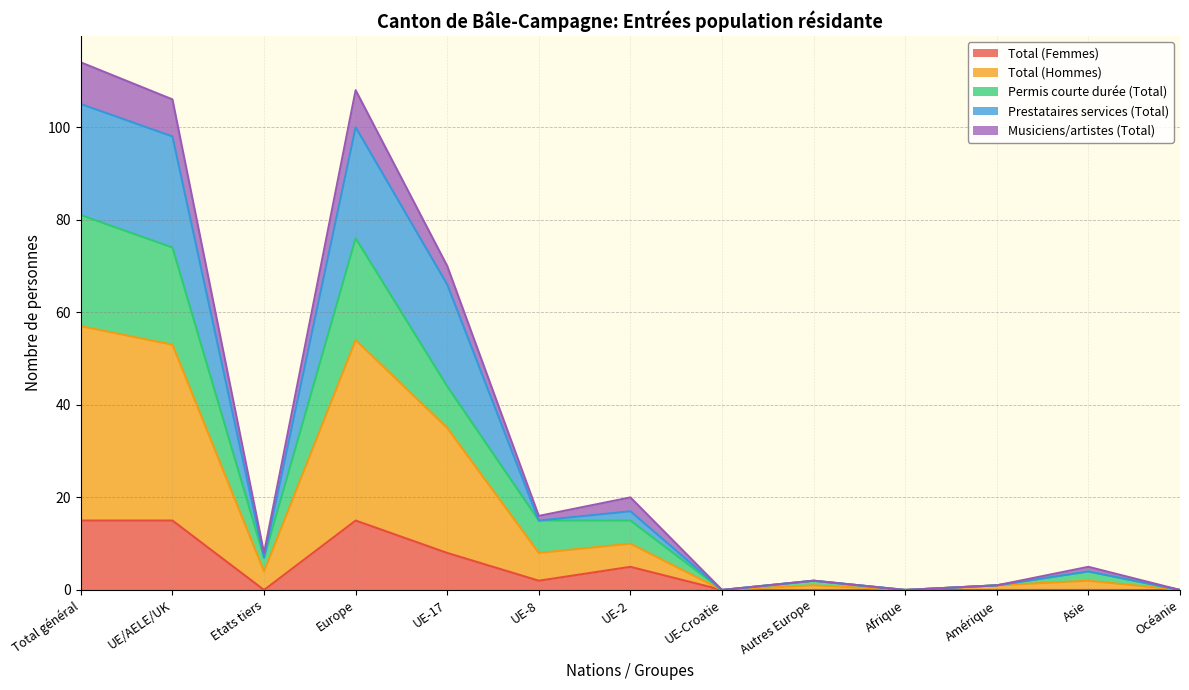

Where is the first local minimum for Musiciens/artistes (Total)?

Etats tiers